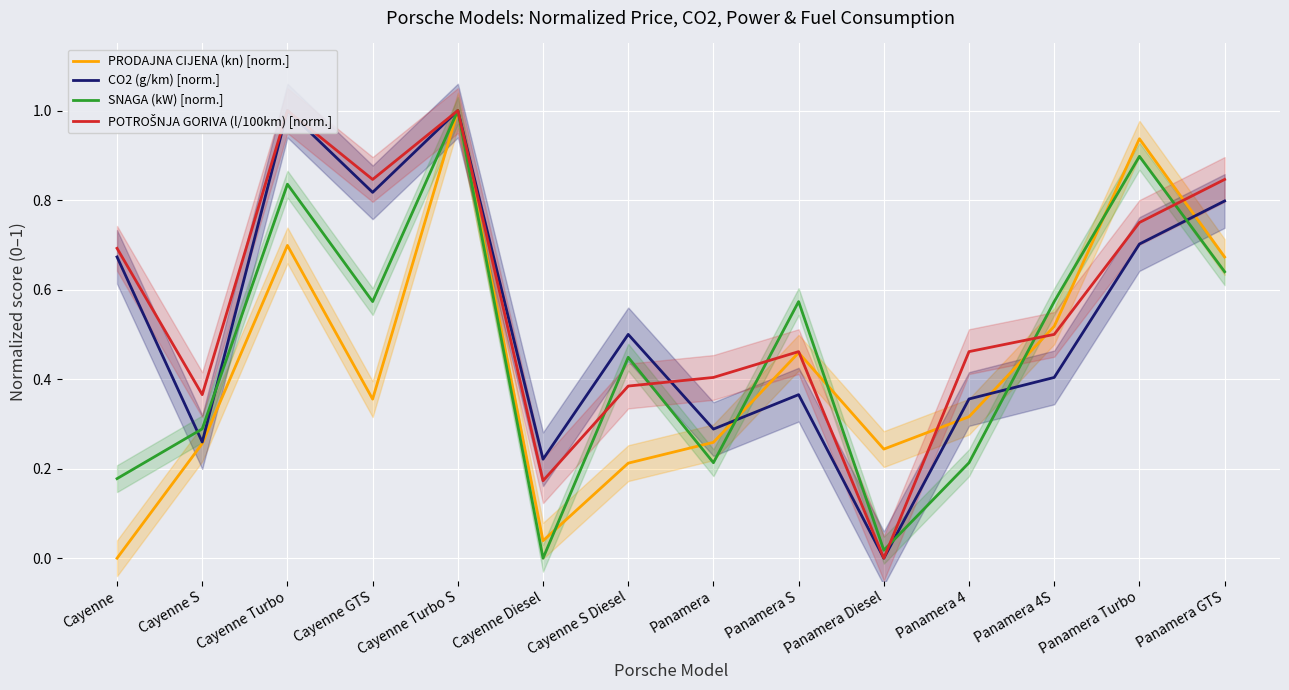

What is the average value of the SNAGA (kW) [norm.] series?

0.5